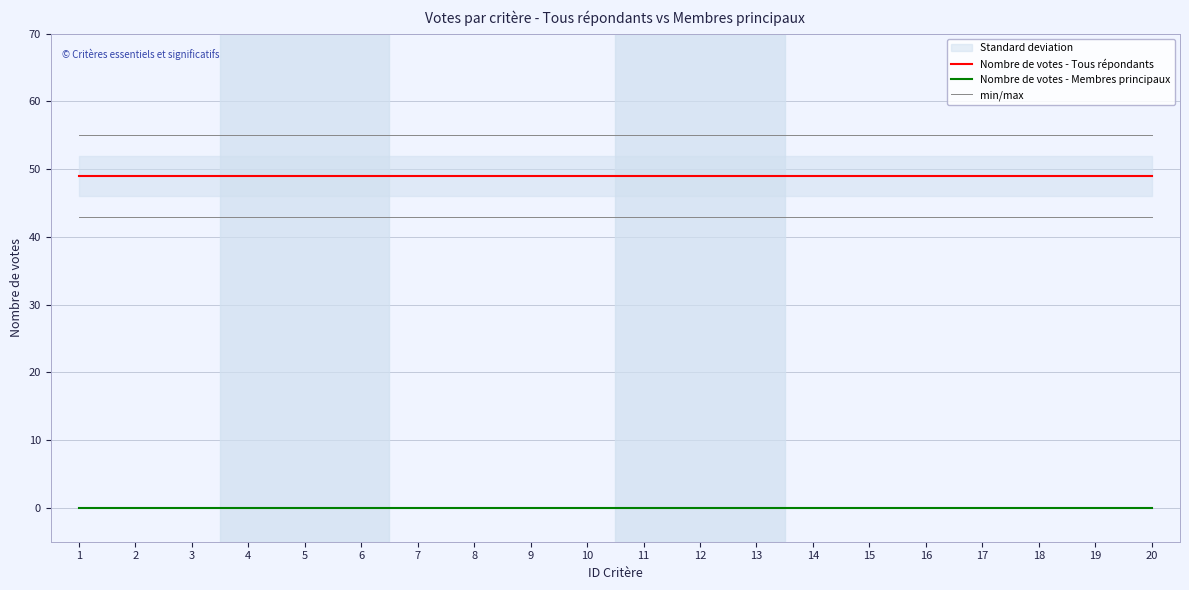

Which series has the largest range (max minus min)?

Nombre de votes - Tous répondants